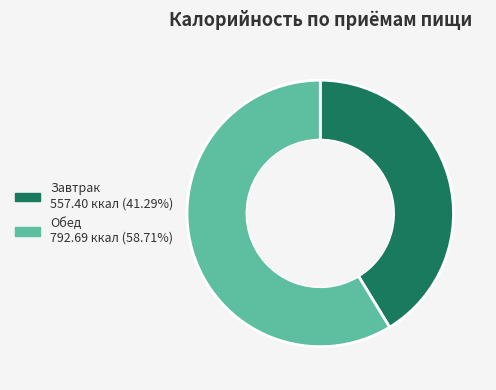

Count the number of slices in the pie.

2